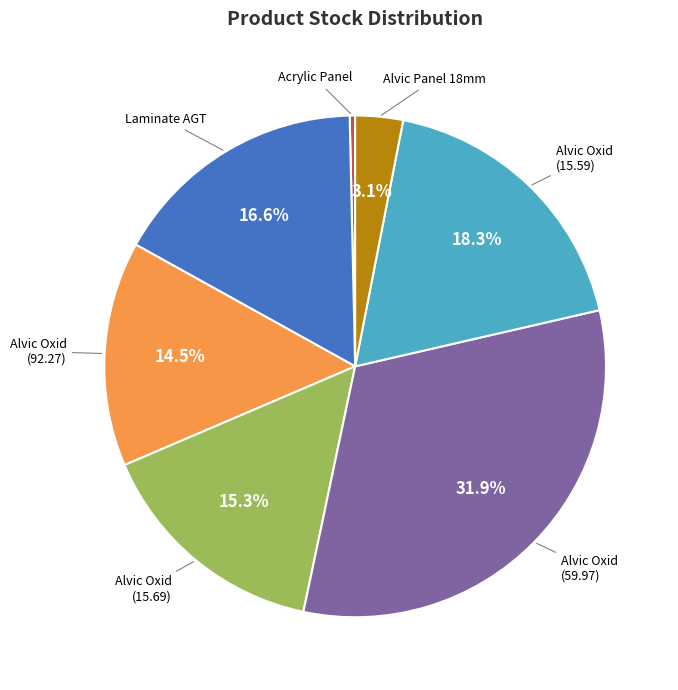

Rank the categories by value from highest to lowest.

Alvic Oxid (59.97), Alvic Oxid (15.59), Laminate AGT, Alvic Oxid (15.69), Alvic Oxid (92.27), Alvic Panel 18mm, Acrylic Panel